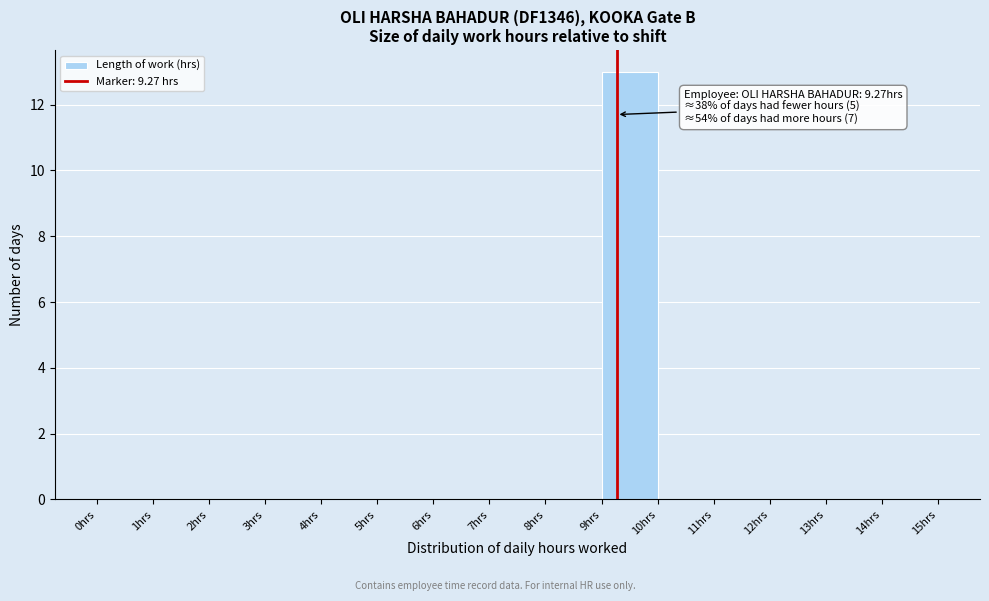

Which range on the x-axis has the tallest bar?

9 to 10